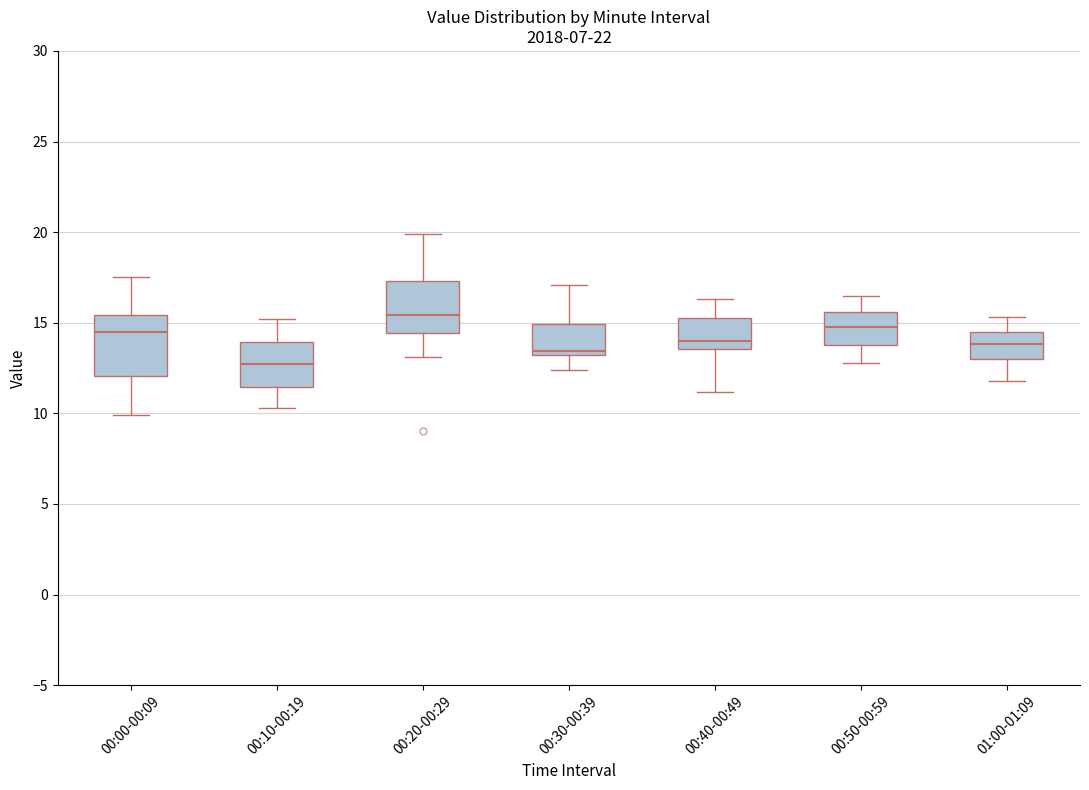

Reading left to right, transcribe this box plot: for each box, give where its median line is, the range the box spans, and where its two whiskers end, as read against the y-axis. The values are not printed on the chart, so give them approximately, as read against the axis.

00:00-00:09: median 14.5, box 12.0 to 15.5, whiskers 10.0 to 17.5
00:10-00:19: median 13.0, box 11.5 to 14.0, whiskers 10.5 to 15.0
00:20-00:29: median 15.5, box 14.5 to 17.5, whiskers 13.0 to 20.0
00:30-00:39: median 13.5, box 13.0 to 15.0, whiskers 12.5 to 17.0
00:40-00:49: median 14.0, box 13.5 to 15.5, whiskers 11.0 to 16.5
00:50-00:59: median 15.0, box 14.0 to 15.5, whiskers 13.0 to 16.5
01:00-01:09: median 14.0, box 13.0 to 14.5, whiskers 12.0 to 15.5